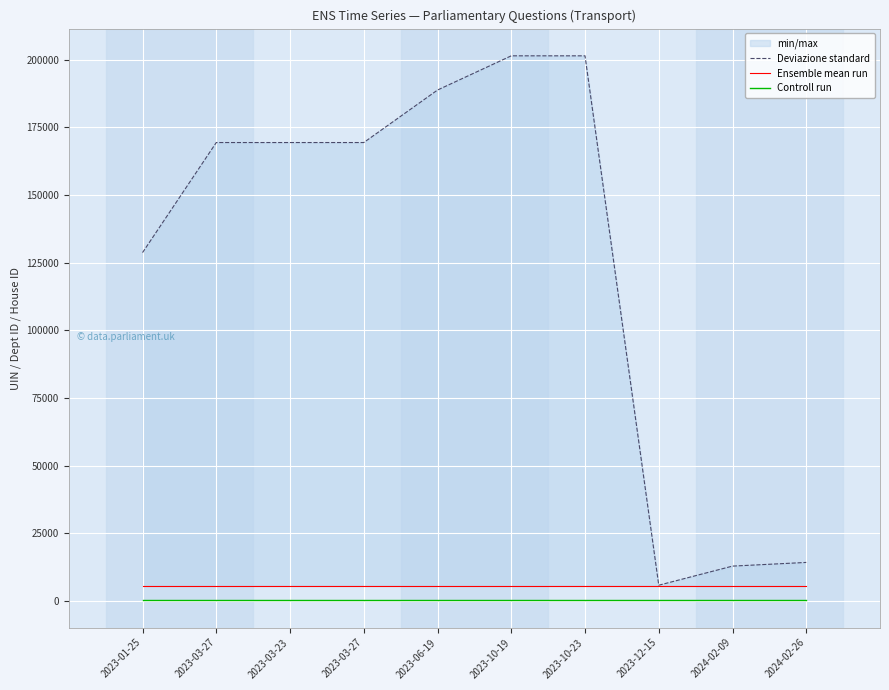

The Ensemble mean run series shows 5400 at 2023-03-23. True or false?

True